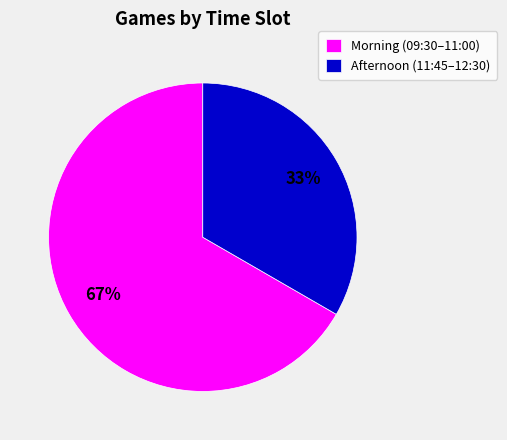

Does Morning (09:30–11:00) represent more than half of the total?

Yes